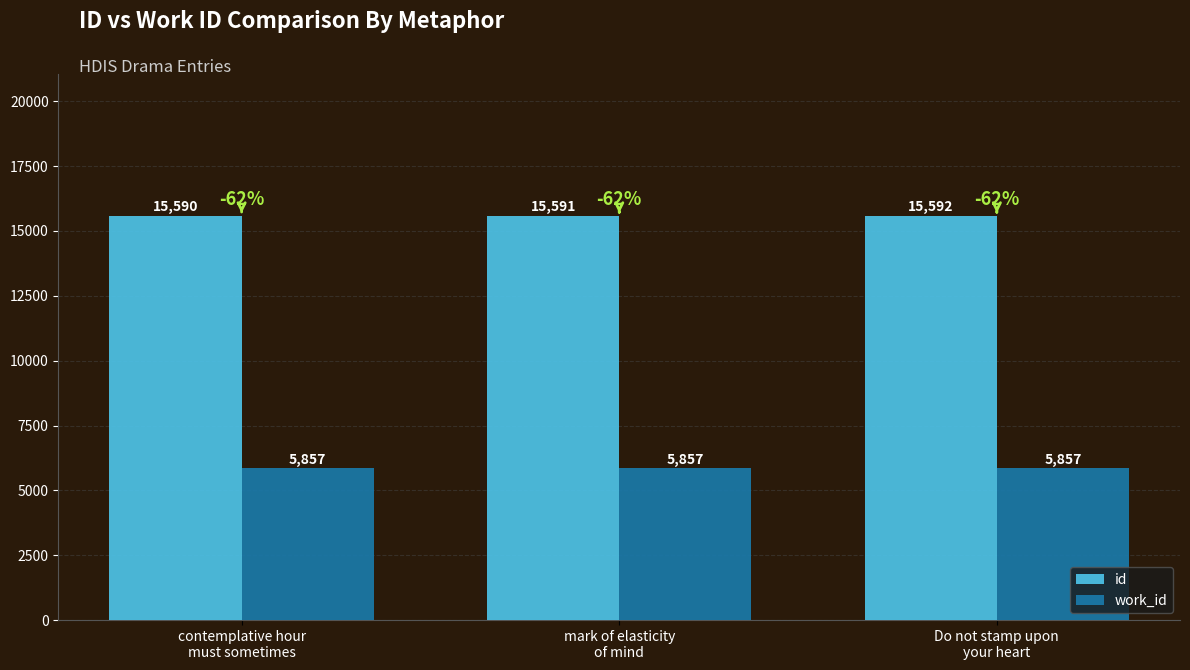

What position from the left is Do not stamp upon
your heart?

3